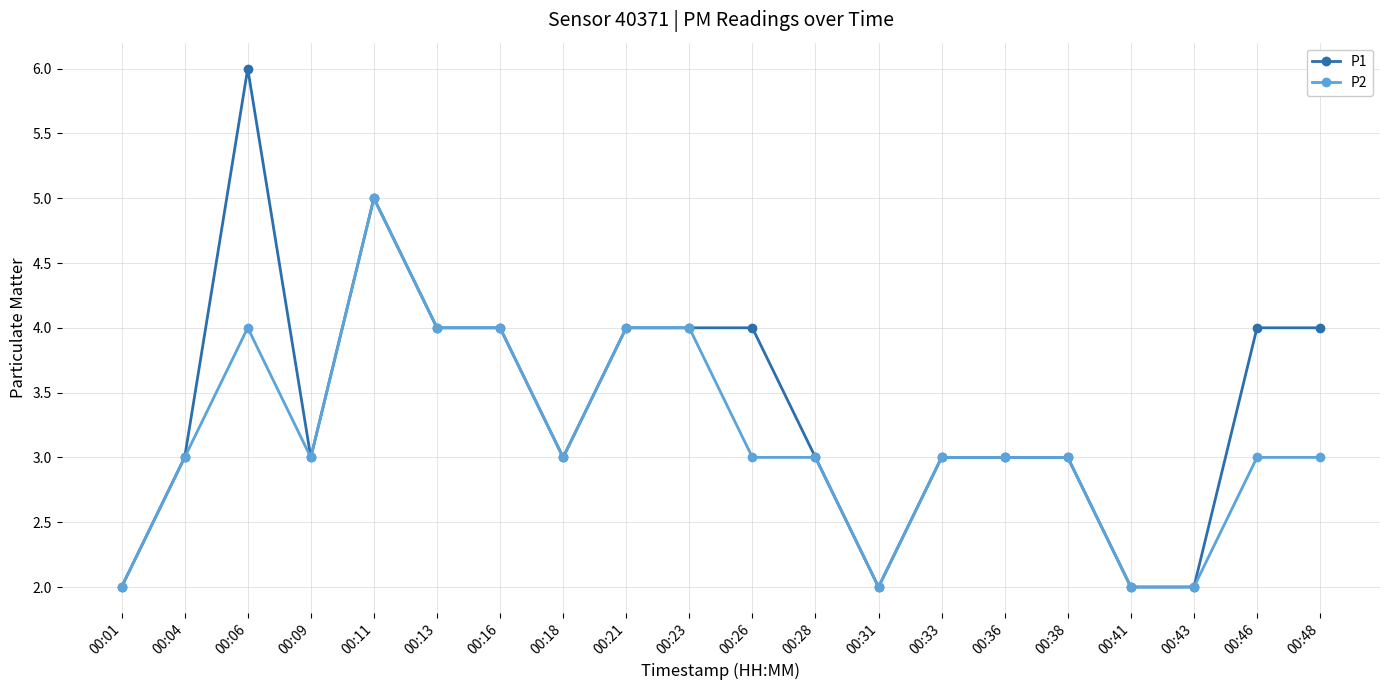

What is the sum of all P2 values?

63